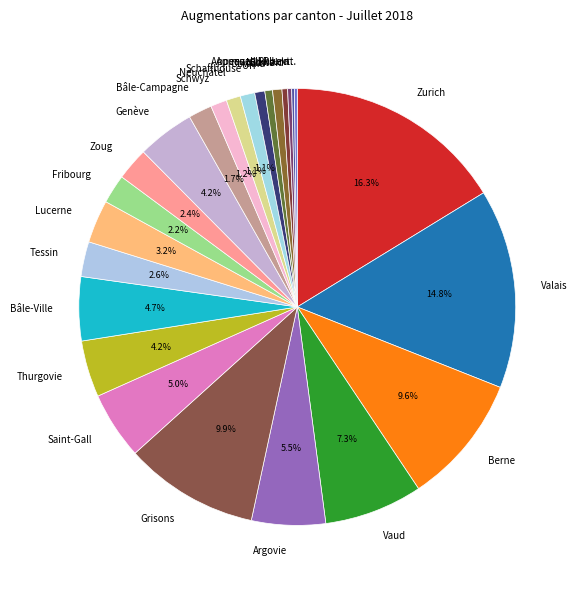

Does Saint-Gall account for over 50% of the chart?

No